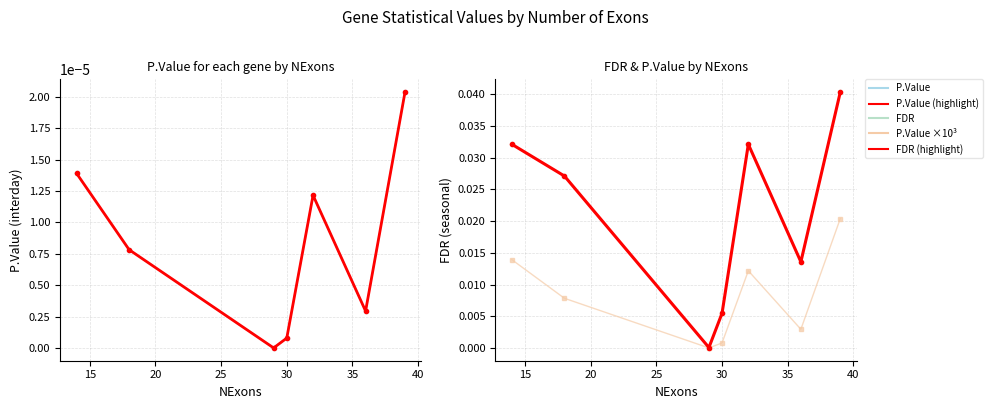

Is it true that FDR equals 0.0 at 10?

False